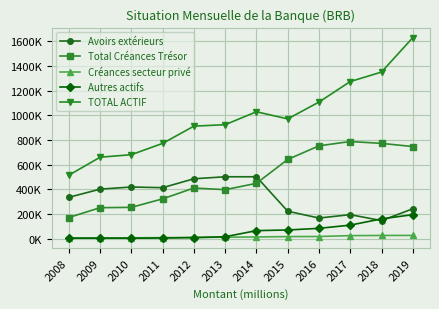

Is the value of Autres actifs at 2017 greater than the value of Avoirs extérieurs at 2012?

No